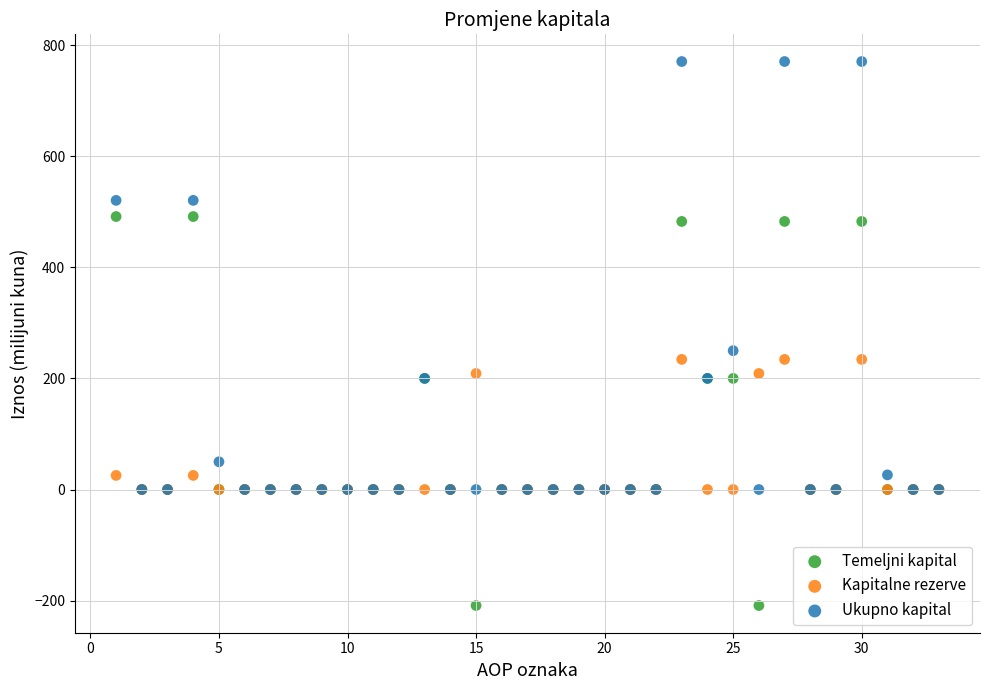

What are all the series names shown in the legend?

Temeljni kapital, Kapitalne rezerve, Ukupno kapital